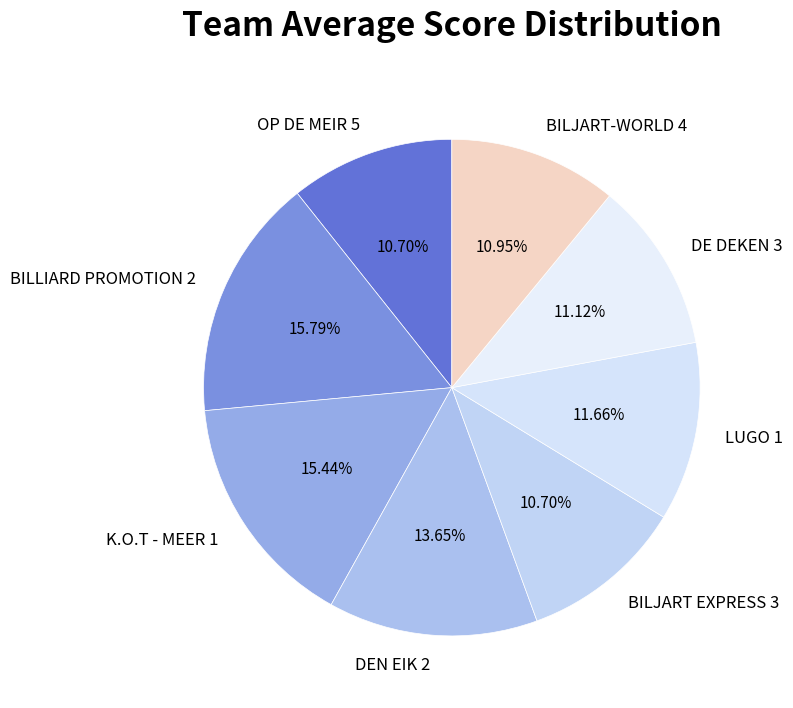

Is OP DE MEIR 5 the majority of the pie?

No